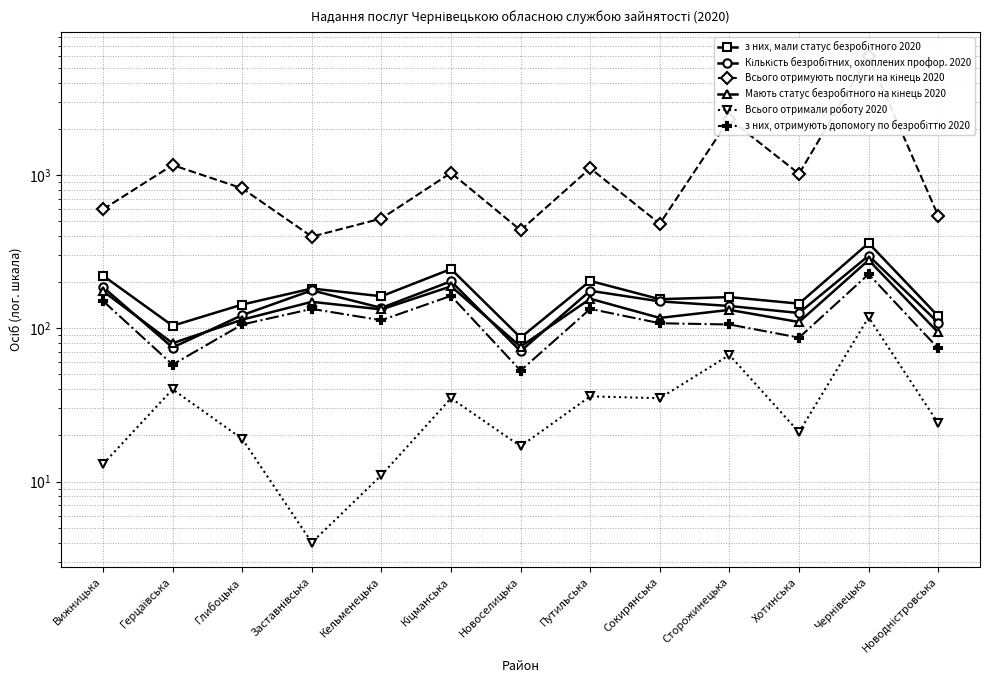

What is the minimum value shown in the chart?

4